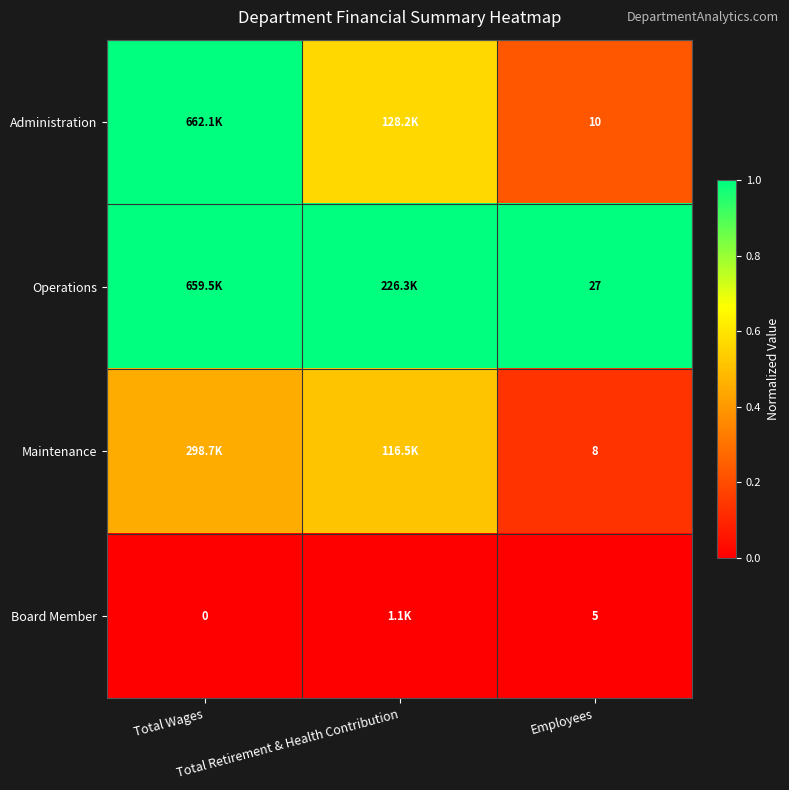

Is the value of Board Member at Employees greater than the value of Operations at Employees?

No